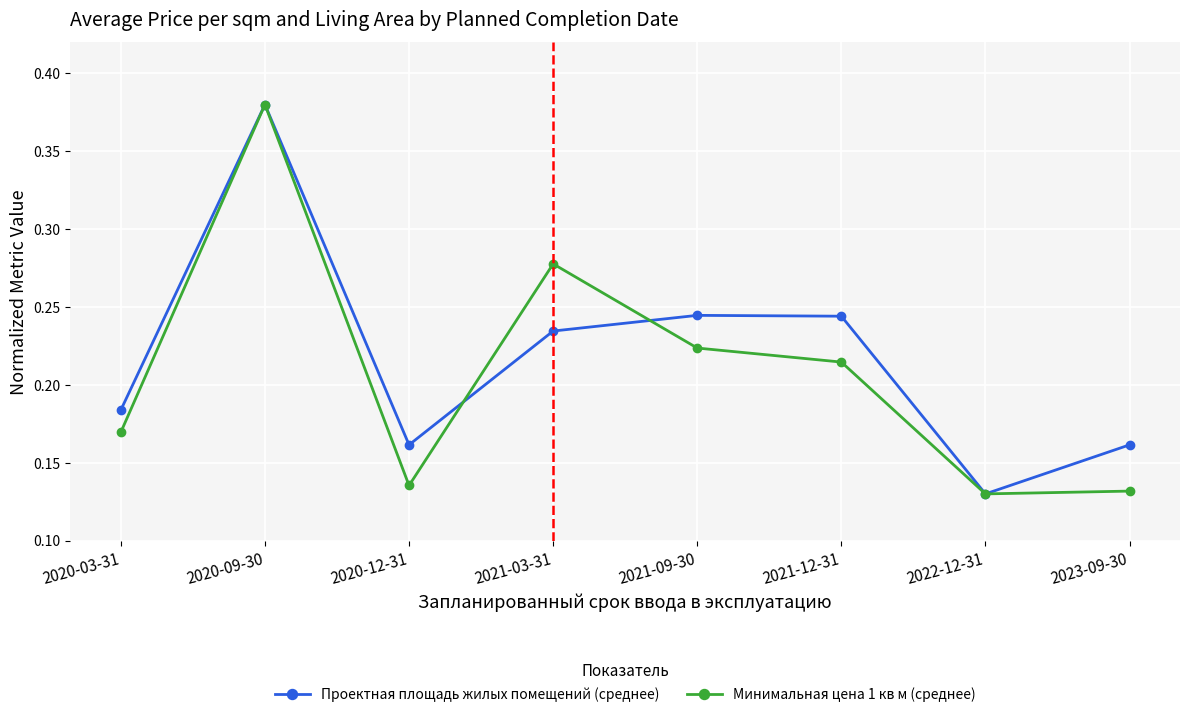

How many data points does each series have?

8